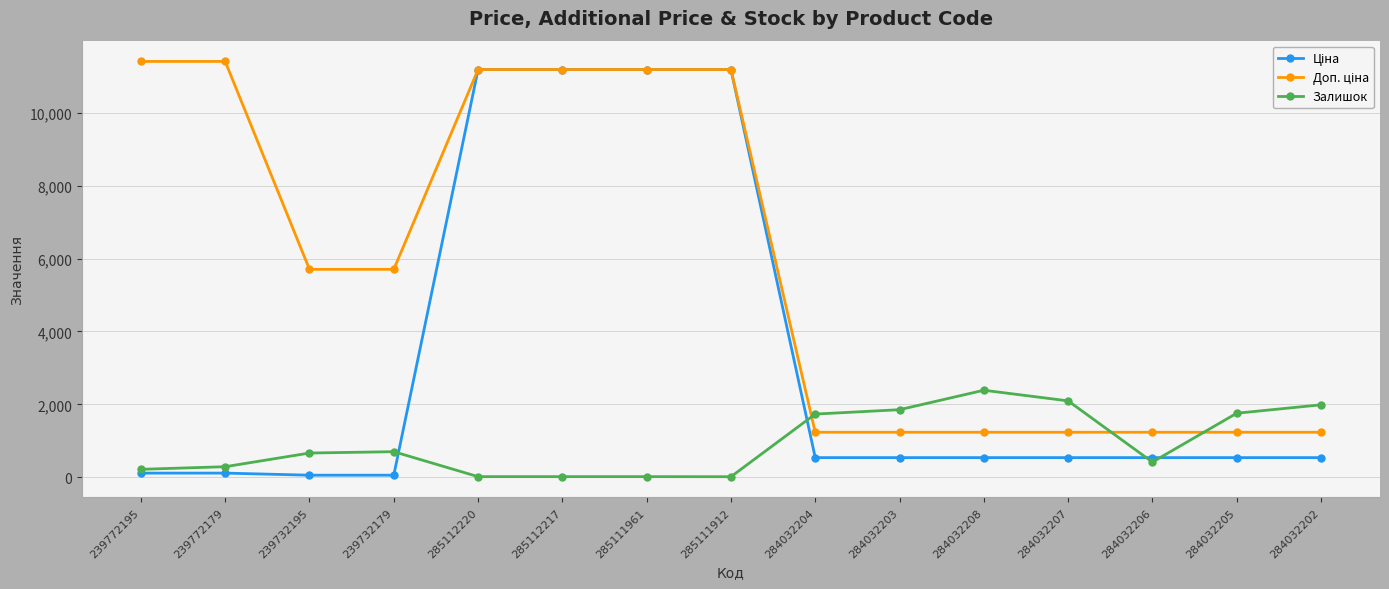

Does the chart display data point markers on the line(s)?

Yes